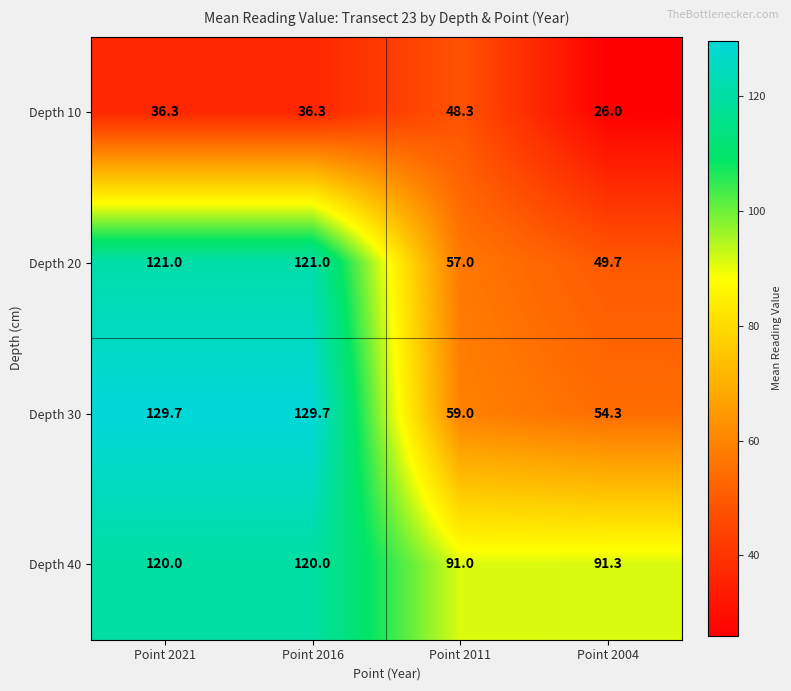

At how many categories does at least one series exceed 89?

4